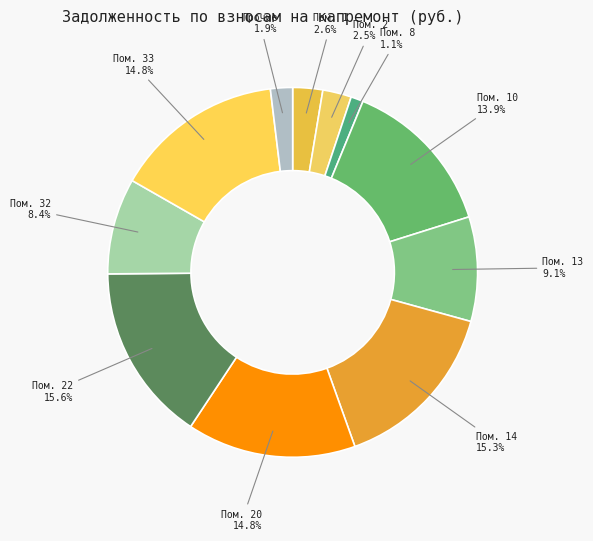

How many segments does this pie chart have?

11